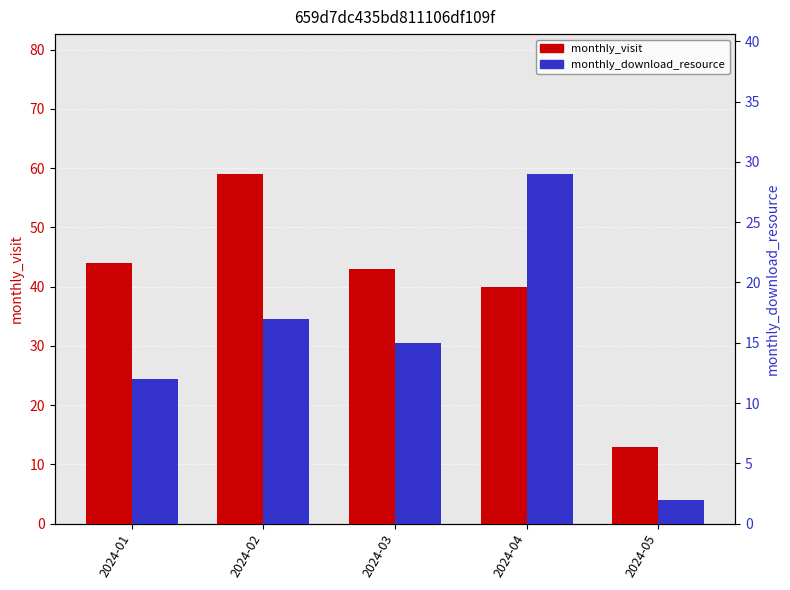

Where is monthly_download_resource nearest to the value 15?

2024-03